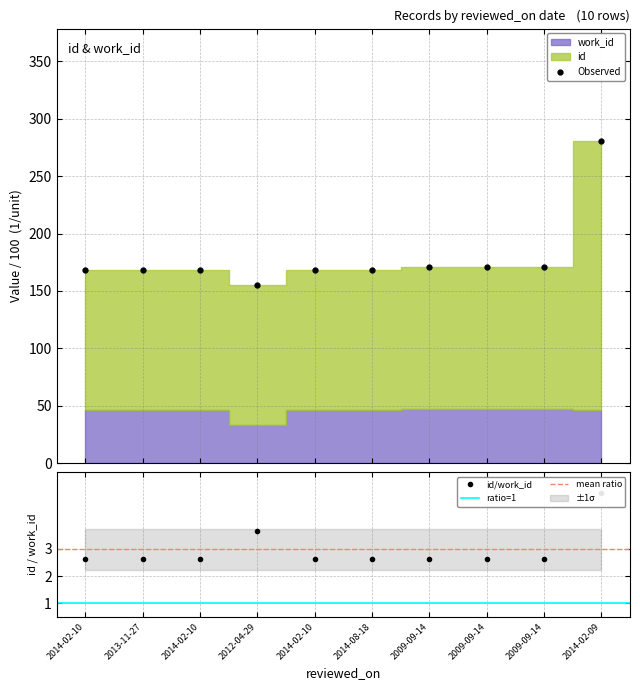

What is the value of the 9th point from the left?

170.6